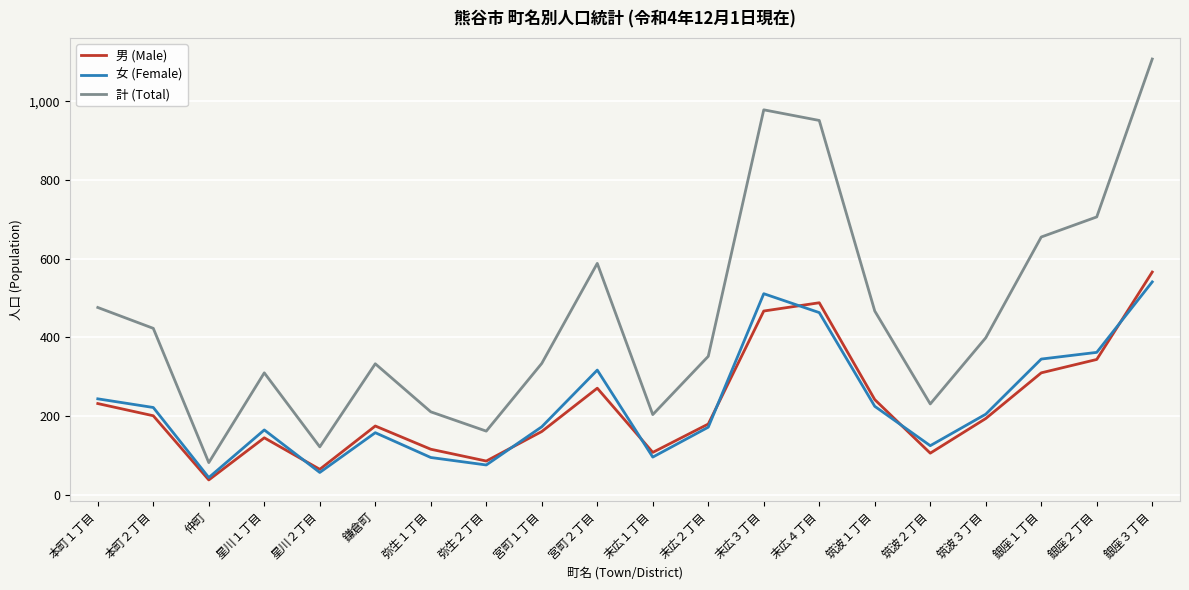

At which category is the sum across all series the highest?

銀座３丁目